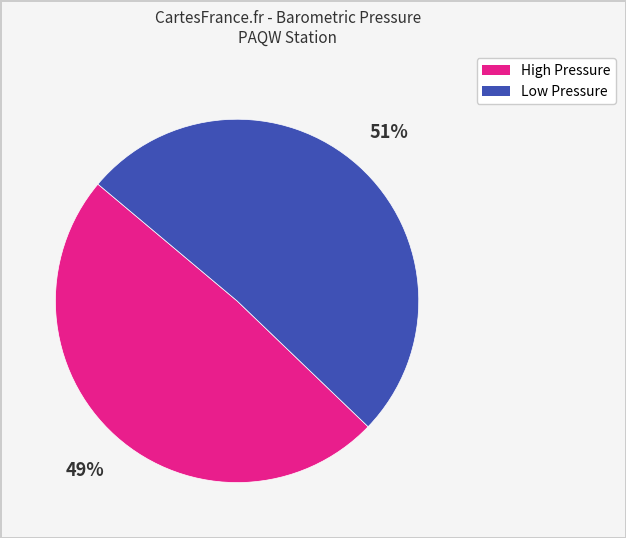

To the nearest percent, what is the difference between the largest and smallest slice percentages?

2%